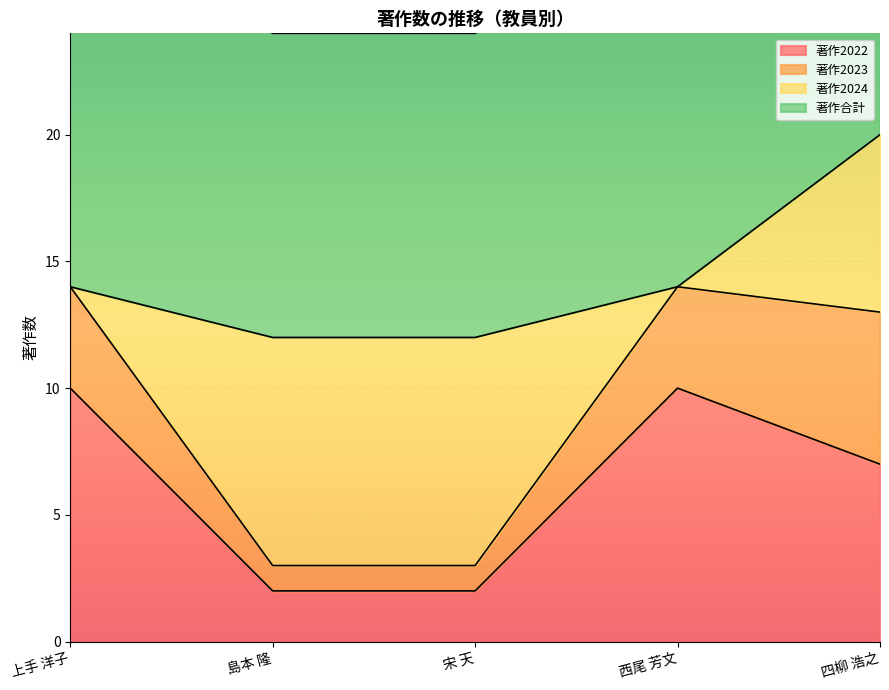

What position from the right is 西尾 芳文?

2